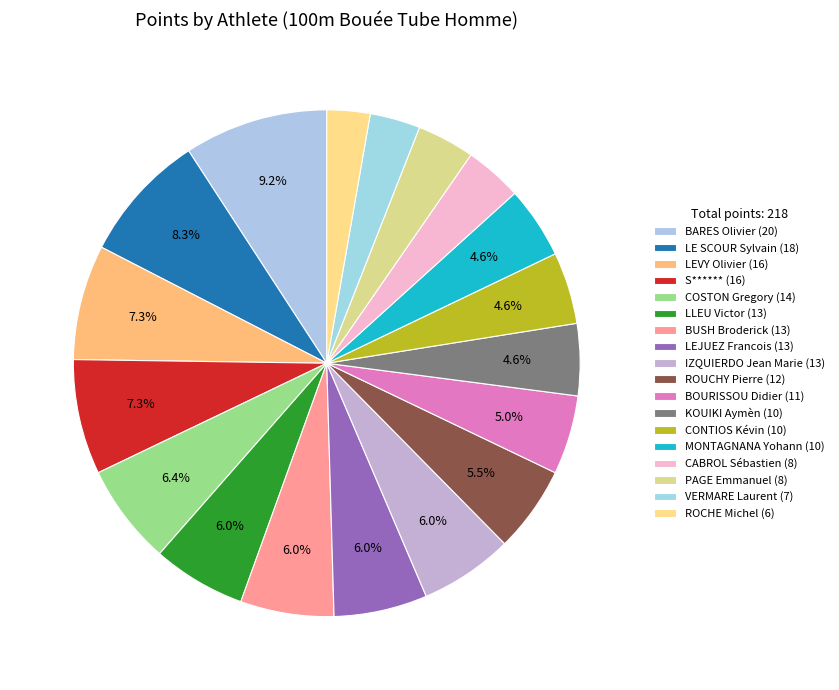

How many slices are in this pie chart?

18